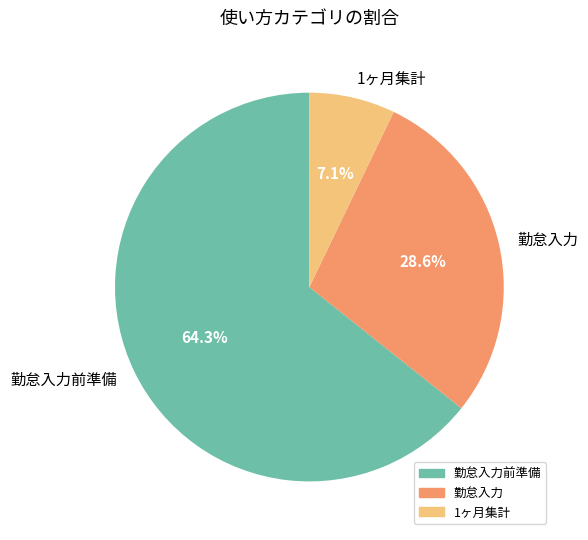

Between 勤怠入力 and 1ヶ月集計, which is larger?

勤怠入力